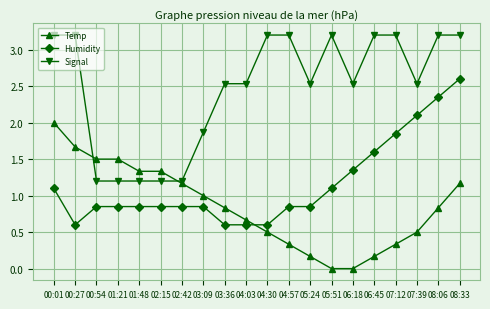

Count the number of data series in this chart.

3